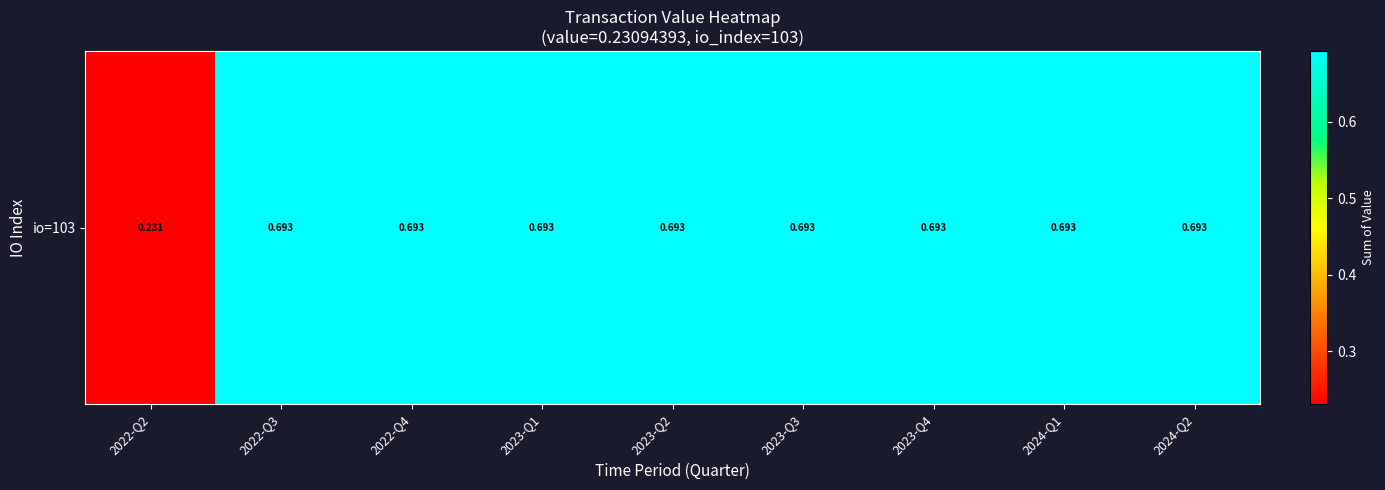

At which label is the value closest to 0?

2022-Q2